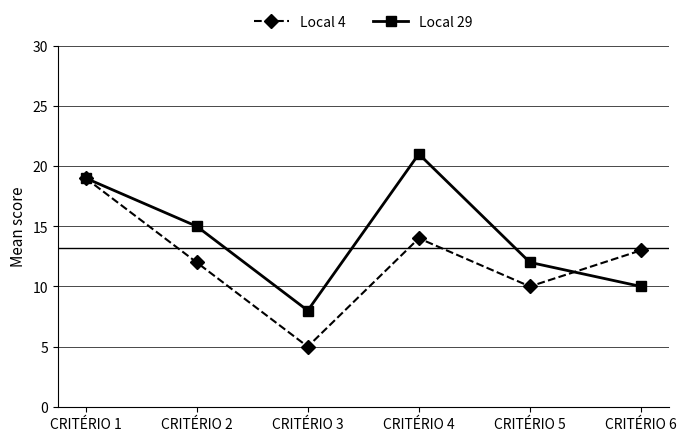

At which label does Local 4 reach its minimum?

CRITÉRIO 3